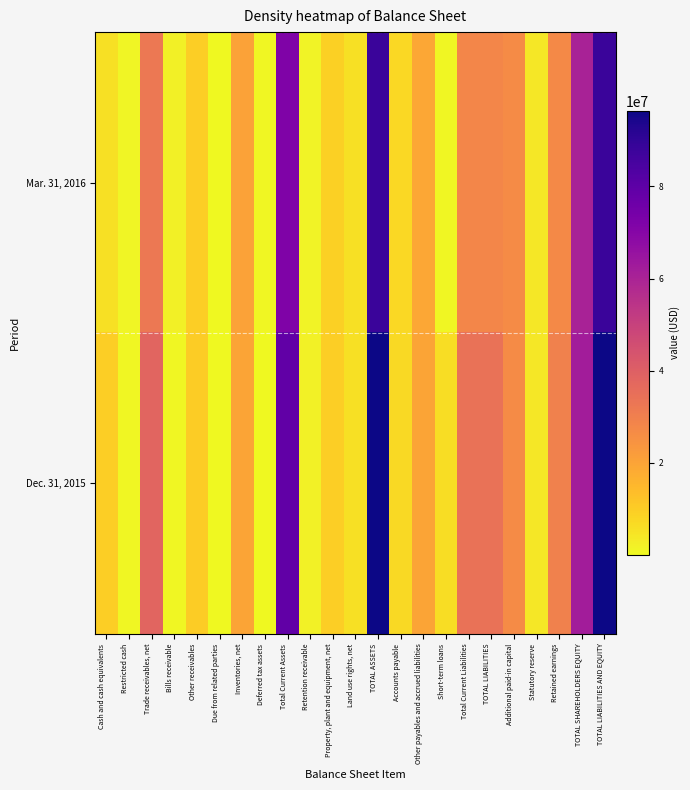

List the series in order of their peak value, highest first.

Dec. 31, 2015, Mar. 31, 2016